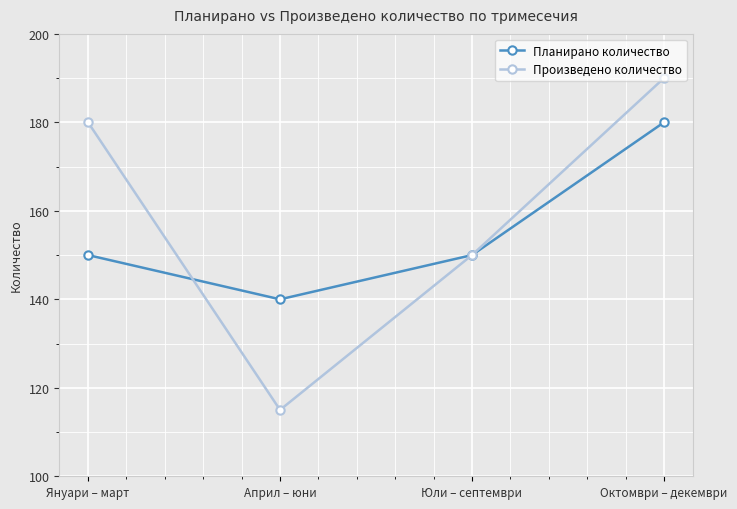

What is the minimum value shown in the chart?

115